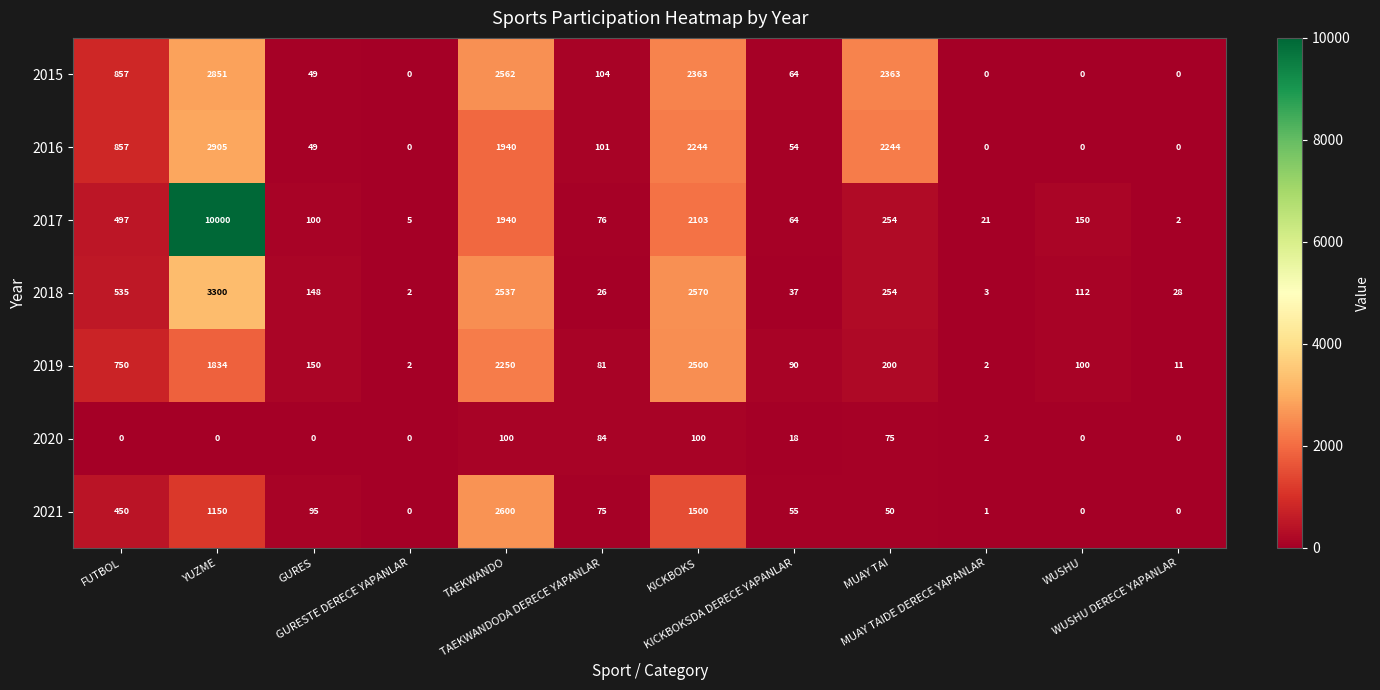

How many series are shown in this chart?

7